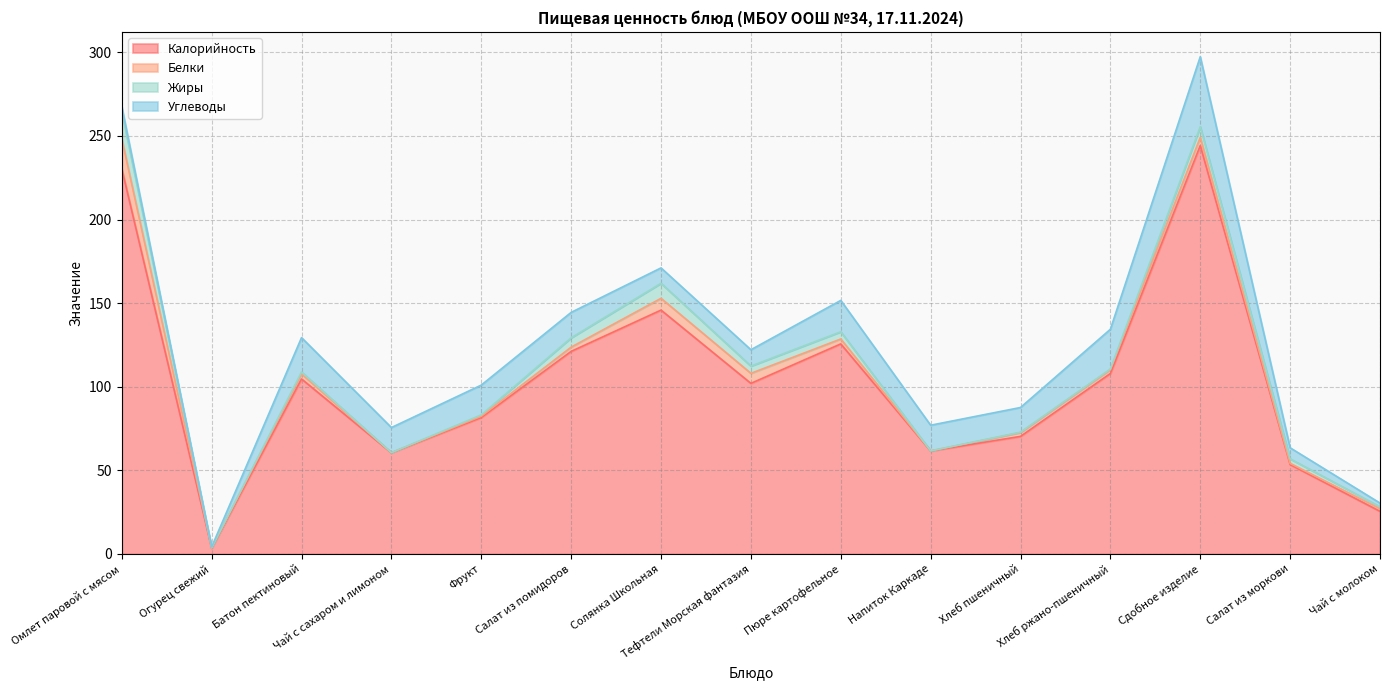

List the labels in order of Калорийность value, largest first.

Сдобное изделие, Омлет паровой с мясом, Солянка Школьная, Пюре картофельное, Салат из помидоров, Хлеб ржано-пшеничный, Батон пектиновый, Тефтели Морская фантазия, Фрукт, Хлеб пшеничный, Напиток Каркаде, Чай с сахаром и лимоном, Салат из моркови, Чай с молоком, Огурец свежий